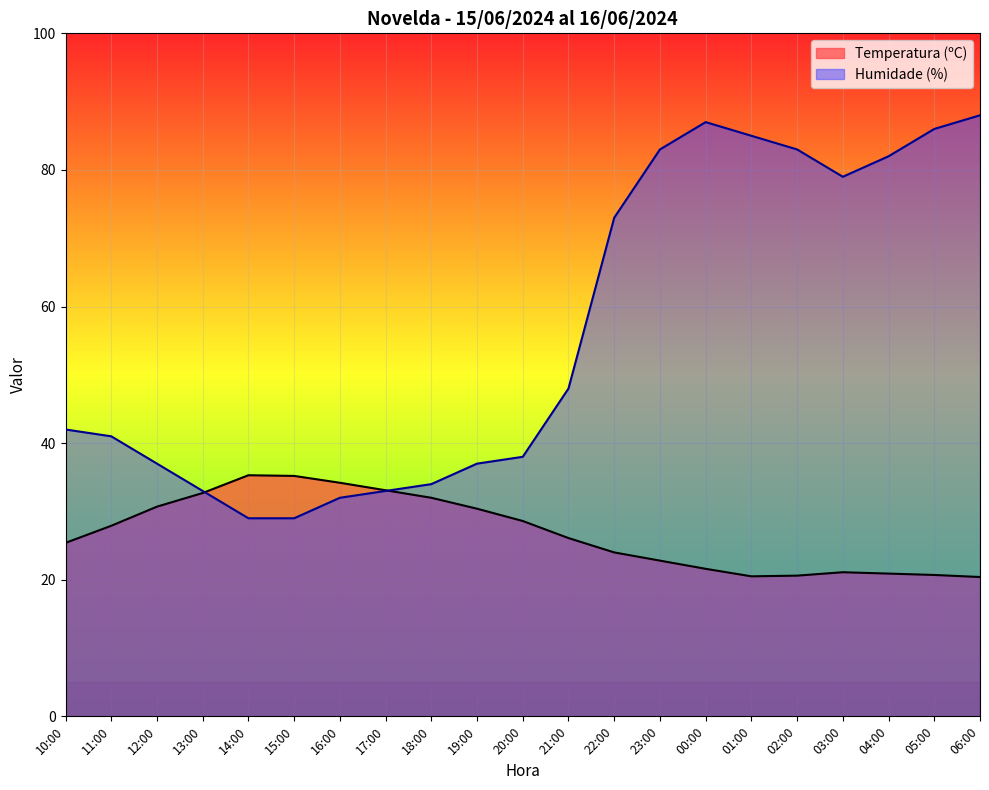

Reading left to right, what are all the values shown in this chart?

Temperatura (ºC): 25.4	27.9	30.7	32.7	35.3	35.2	34.2	33.1	32.0	30.4	28.6	26.1	24.0	22.8	21.6	20.5	20.6	21.1	20.9	20.7	20.4
Humidade (%): 42.0	41.0	37.0	33.0	29.0	29.0	32.0	33.0	34.0	37.0	38.0	48.0	73.0	83.0	87.0	85.0	83.0	79.0	82.0	86.0	88.0